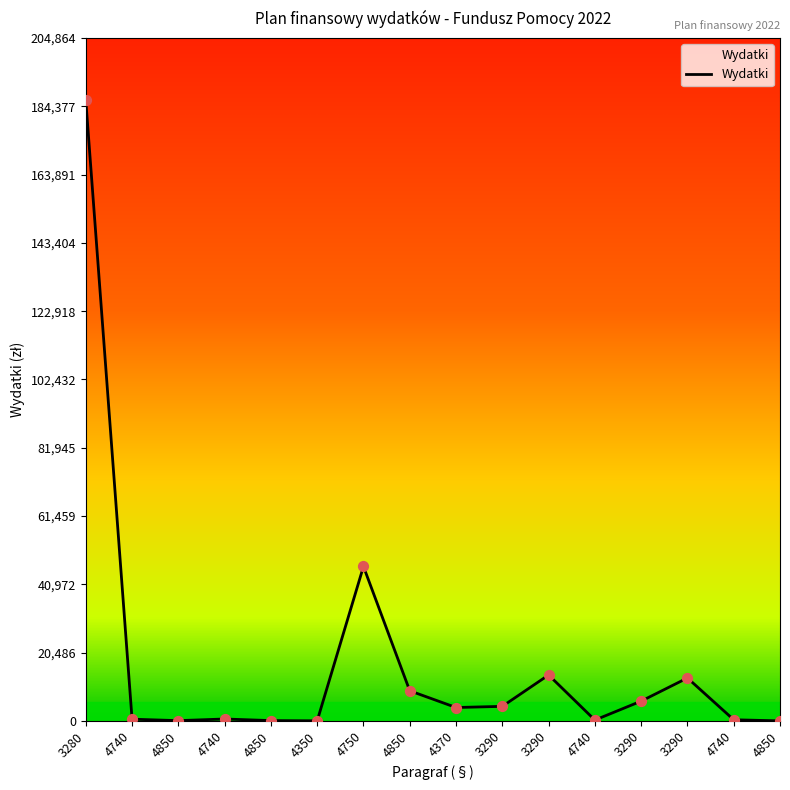

What is the change in value from 4740 to 4850?

+8465.8